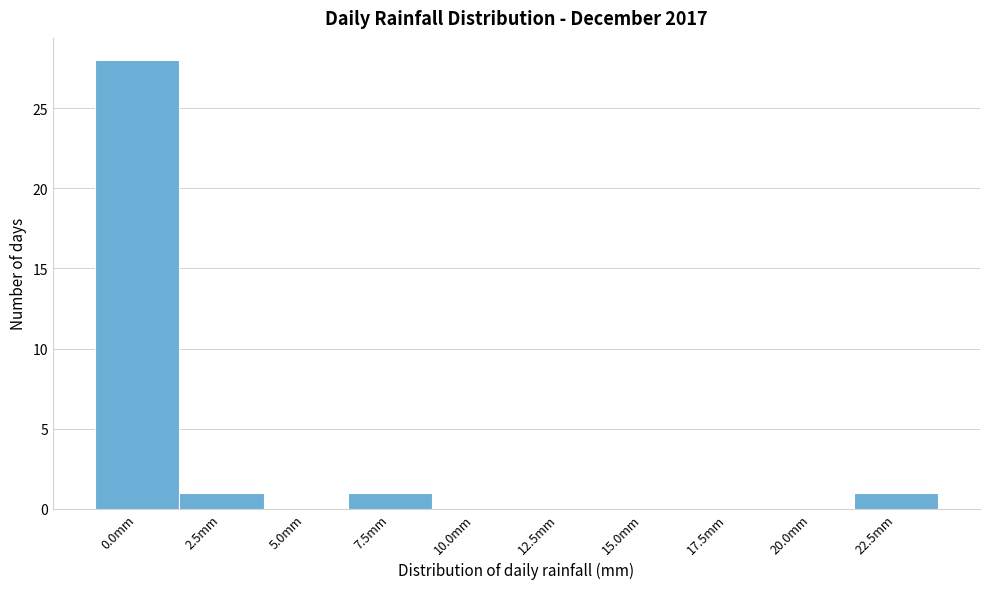

Reading left to right, transcribe all the data shown in this chart.

0.0mm=28	2.5mm=1	5.0mm=0	7.5mm=1	10.0mm=0	12.5mm=0	15.0mm=0	17.5mm=0	20.0mm=0	22.5mm=1